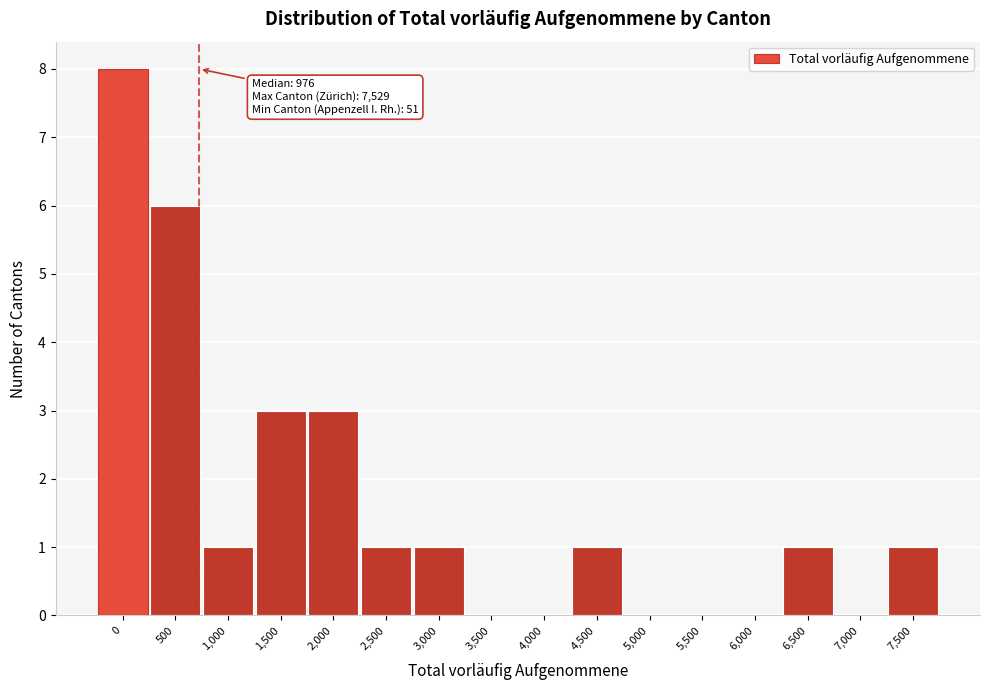

Reading left to right, extract all data points from this chart.

0=8	500=6	1,000=1	1,500=3	2,000=3	2,500=1	3,000=1	3,500=0	4,000=0	4,500=1	5,000=0	5,500=0	6,000=0	6,500=1	7,000=0	7,500=1